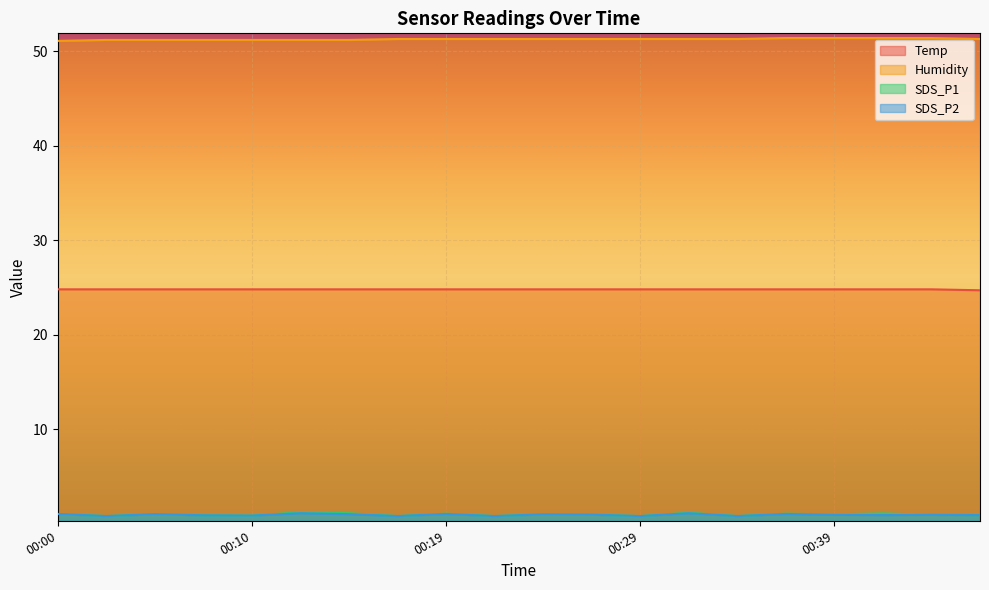

Reading left to right, transcribe all the data shown in this chart.

Temp: 24.8	24.8	24.8	24.8	24.8	24.8	24.8	24.8	24.8	24.8	24.8	24.8	24.8	24.8	24.8	24.8	24.8	24.8	24.8	24.7
Humidity: 51.1	51.2	51.2	51.2	51.2	51.2	51.2	51.3	51.3	51.3	51.3	51.3	51.3	51.3	51.3	51.4	51.4	51.4	51.4	51.3
SDS_P1: 1.0	0.8	1.0	0.9	0.8	1.2	1.1	0.8	1.1	0.8	1.0	0.9	0.8	1.1	0.8	1.1	1.0	1.1	0.9	0.9
SDS_P2: 1.0	0.8	1.0	0.9	0.8	1.1	1.0	0.8	1.0	0.8	1.0	0.9	0.8	1.1	0.8	1.0	0.9	0.9	0.9	0.9